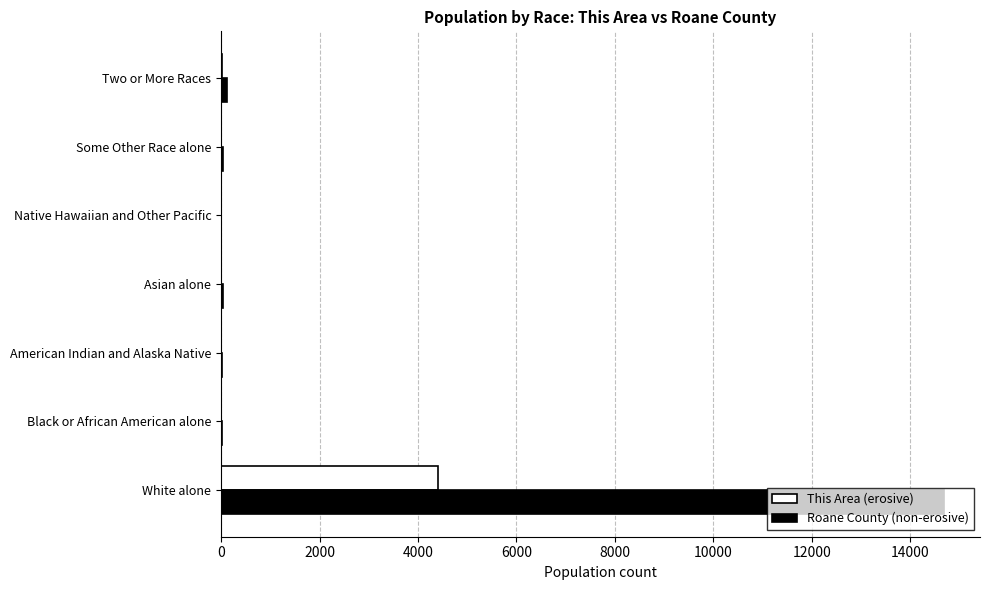

What is the maximum value for This Area (erosive)?

4412